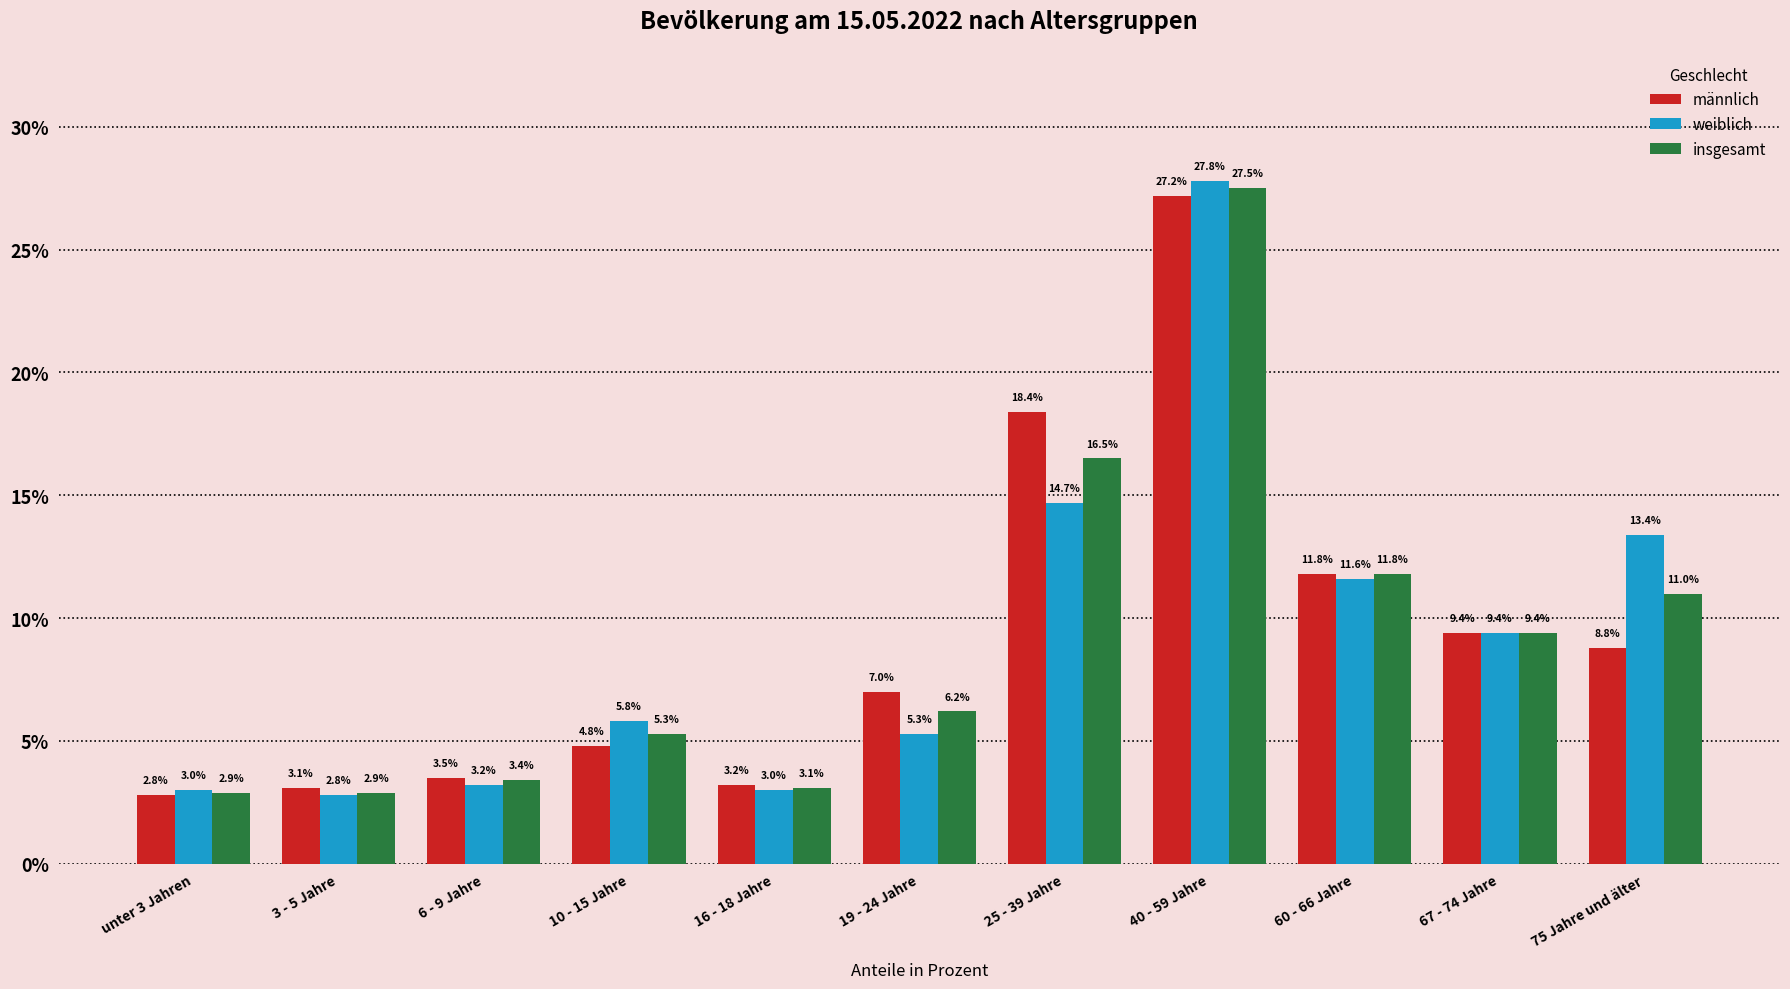

Where is weiblich nearest to the value 15?

25 - 39 Jahre